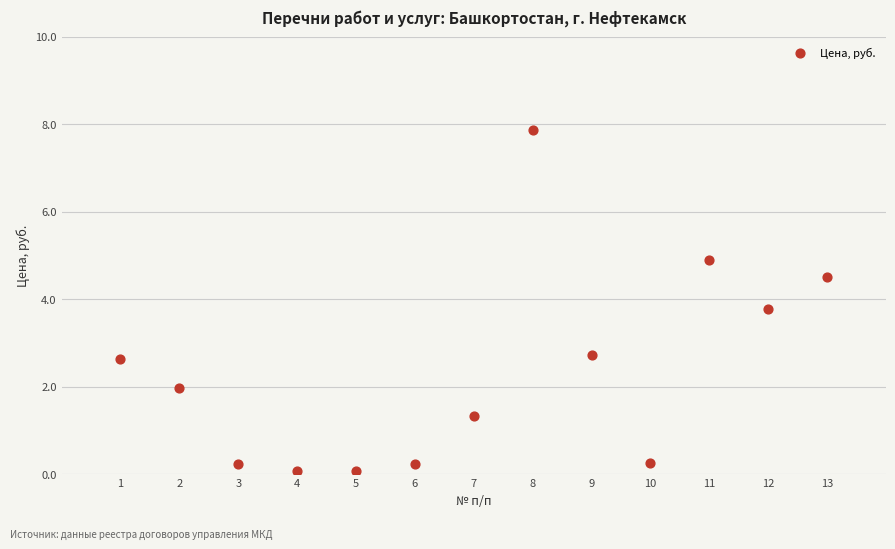

What is the range of Y values (max minus min)?

7.8